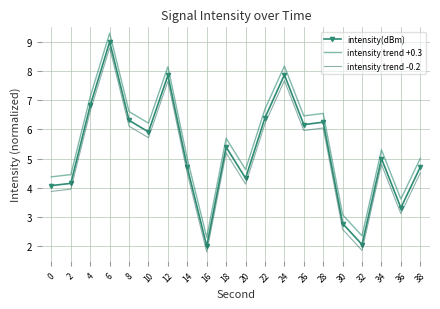

Is it true that intensity trend +0.3 equals 5.6 at 6?

False